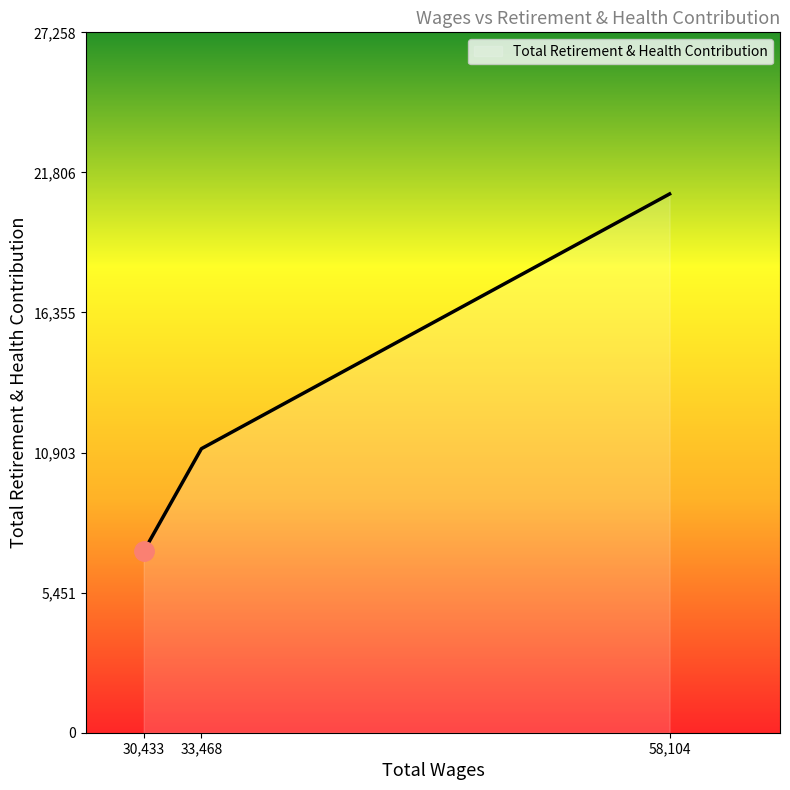

Count the number of categories in the chart.

3